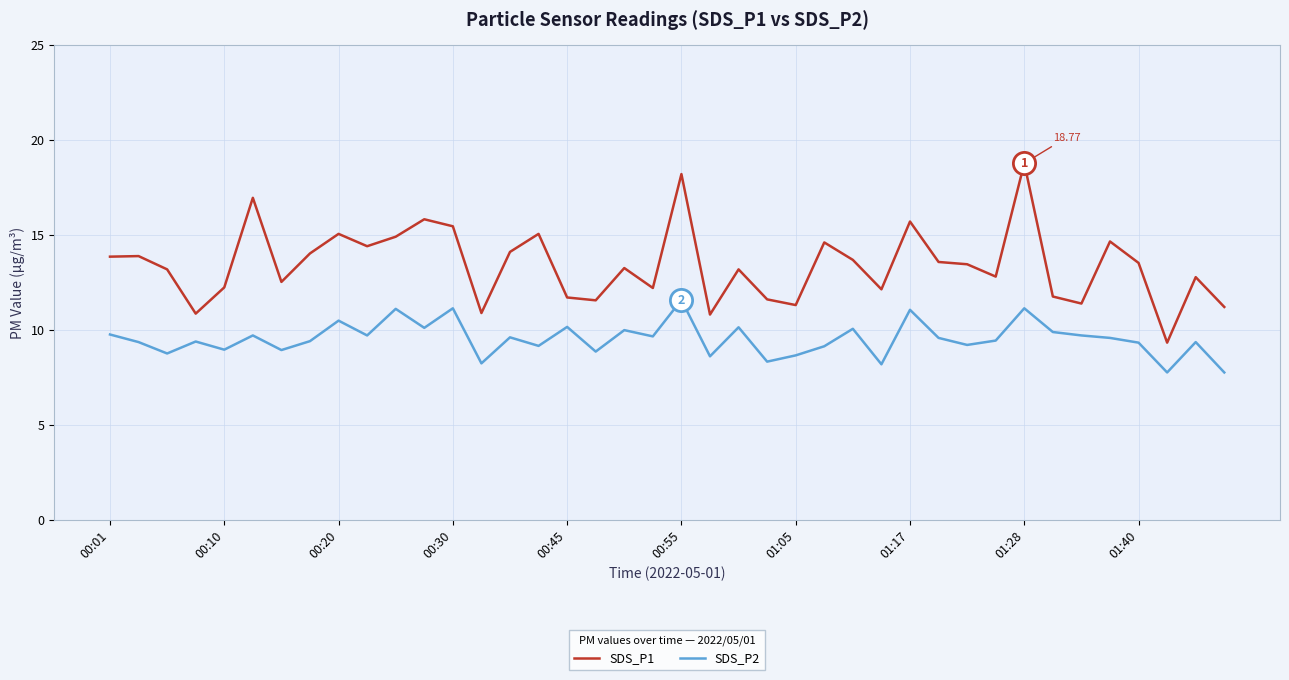

True or false: SDS_P1 and SDS_P2 cross at least once.

False